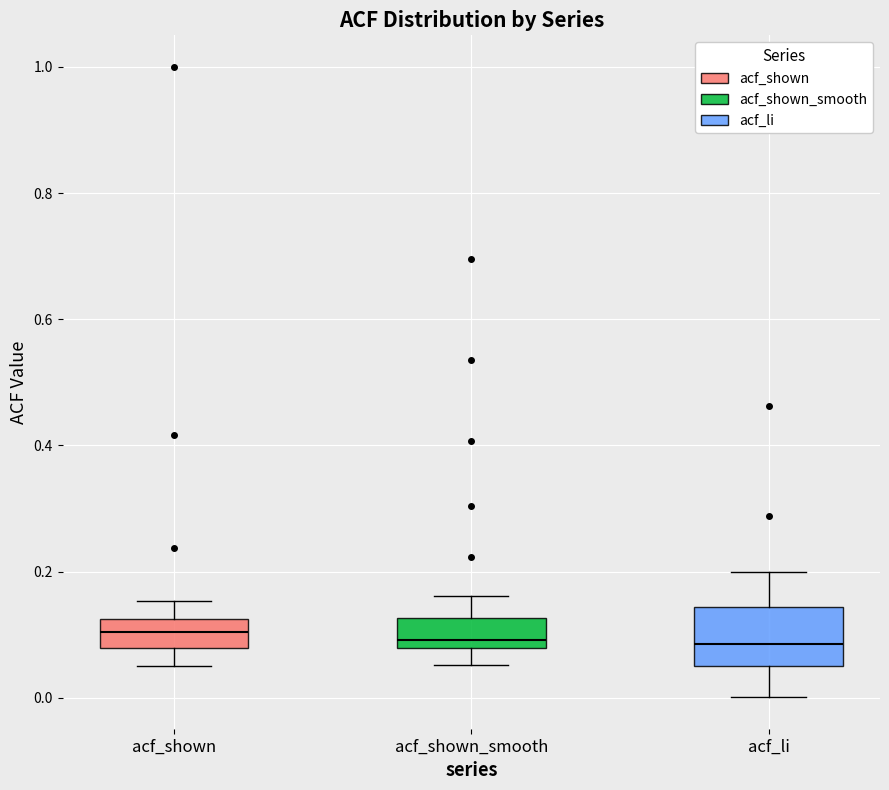

Where does the lower whisker of the box for acf_shown_smooth end on the y-axis? The values are not printed on the chart, so give them approximately, as read against the axis.

0.06